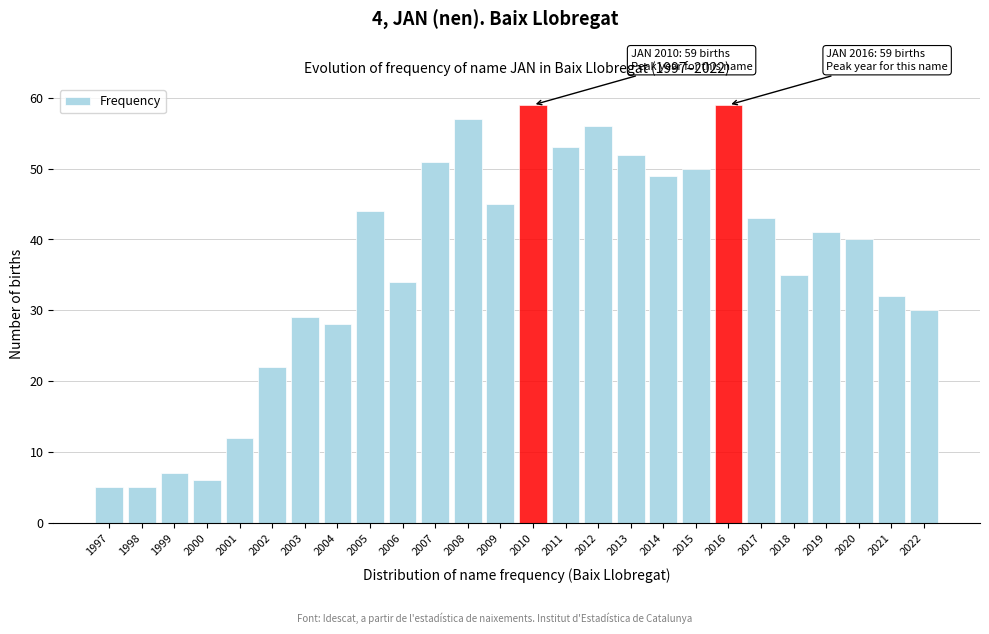

Reading left to right, list all the values displayed in this chart.

1997=5	1998=5	1999=7	2000=6	2001=12	2002=22	2003=29	2004=28	2005=44	2006=34	2007=51	2008=57	2009=45	2010=59	2011=53	2012=56	2013=52	2014=49	2015=50	2016=59	2017=43	2018=35	2019=41	2020=40	2021=32	2022=30